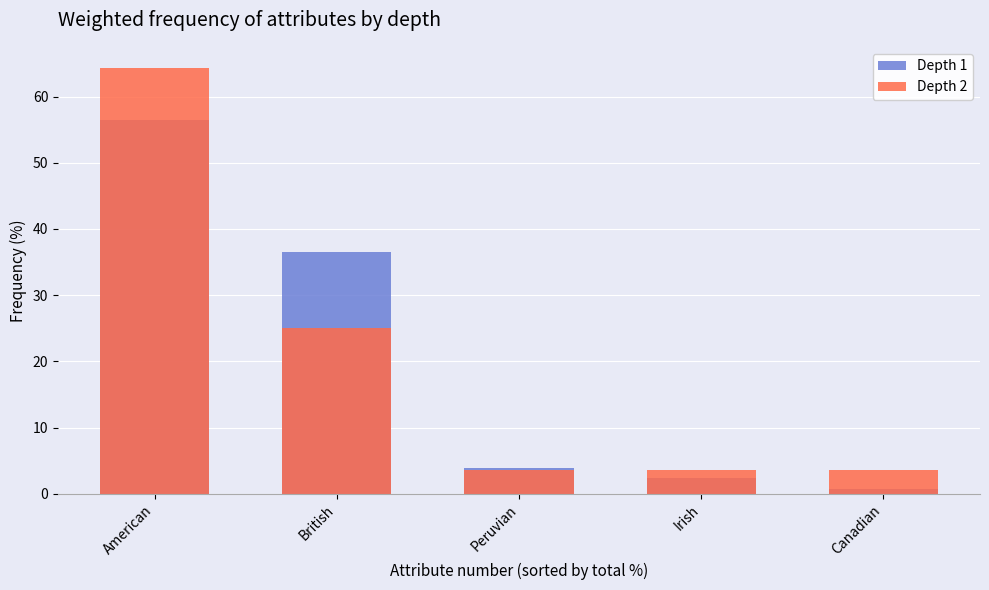

Rank the categories by Depth 1 value from highest to lowest.

American, British, Peruvian, Irish, Canadian